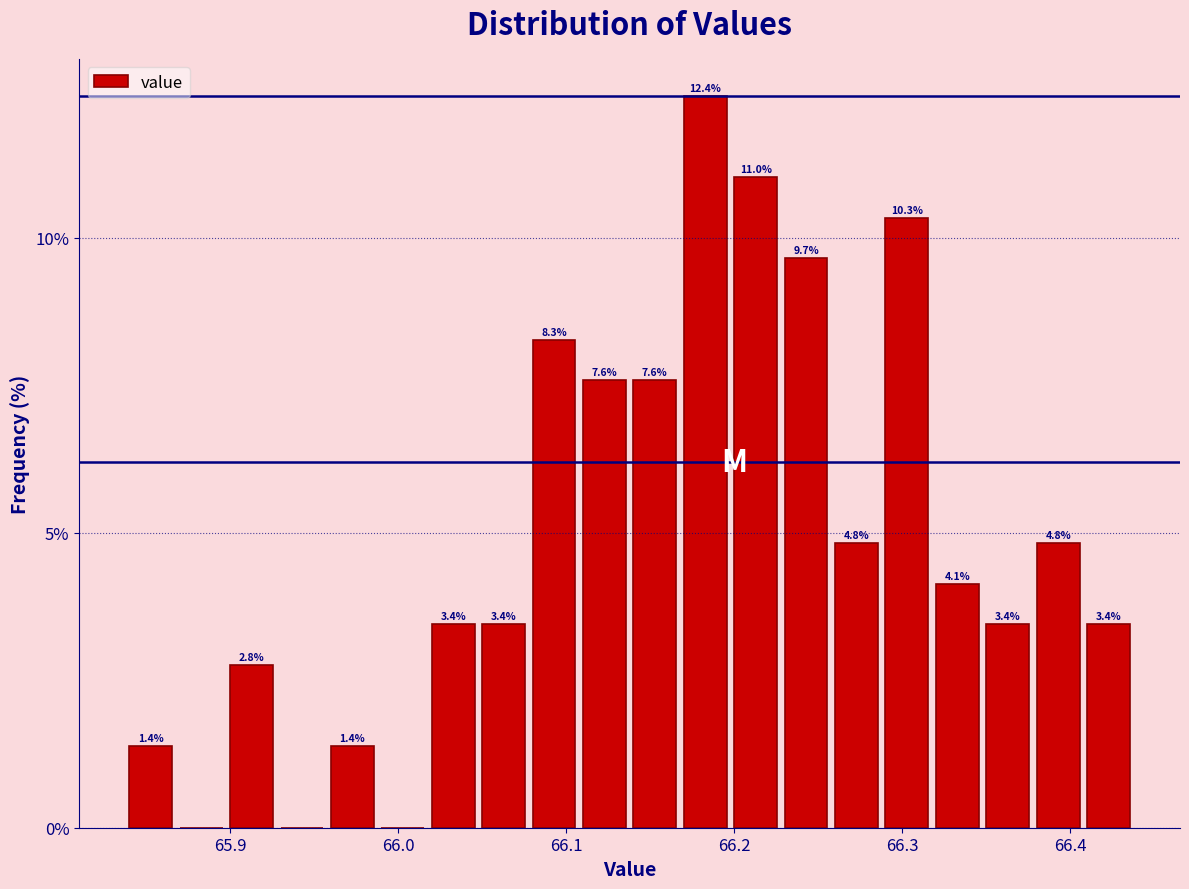

Read against the x-axis, roughly where is the centre of the tallest bar?

66.18